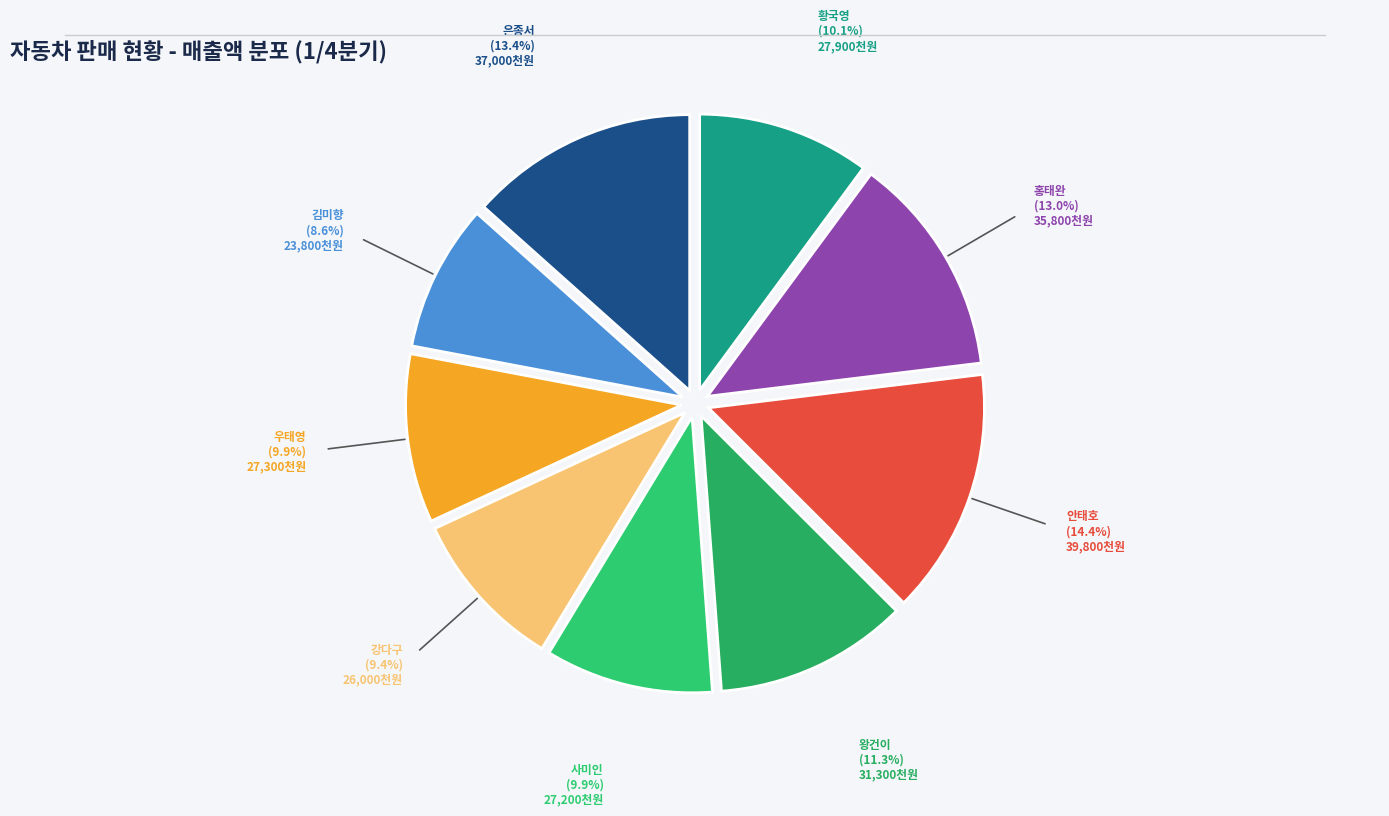

Approximately how many times larger is the value at 우태영 compared to 홍태완?

0.8